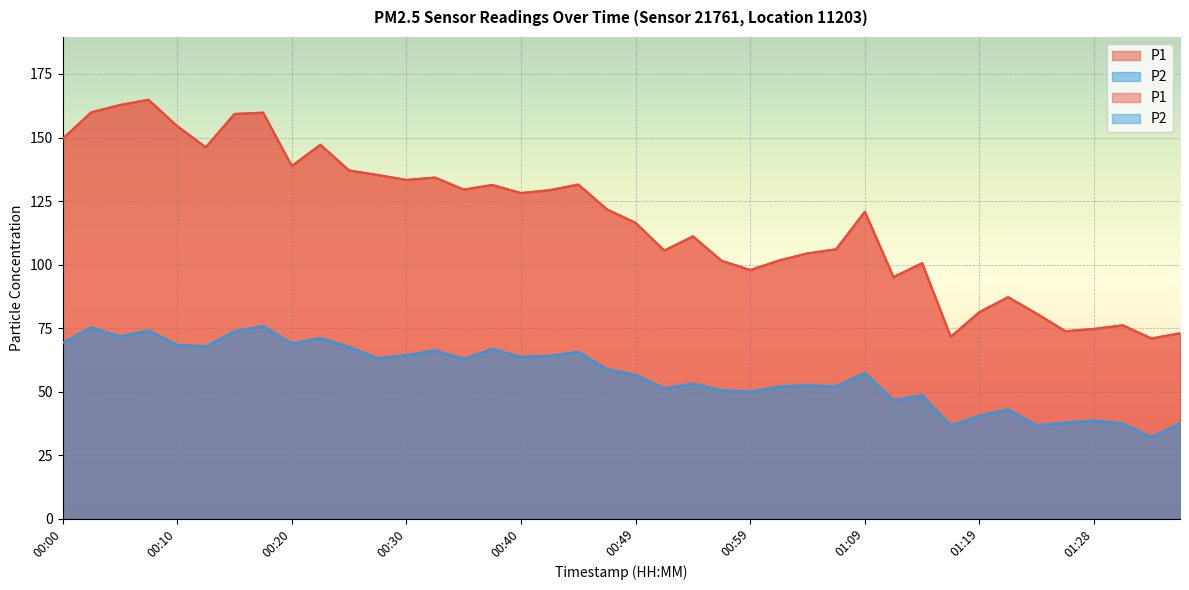

In P1, how many points are higher than both neighbors (excluding endpoints)?

11